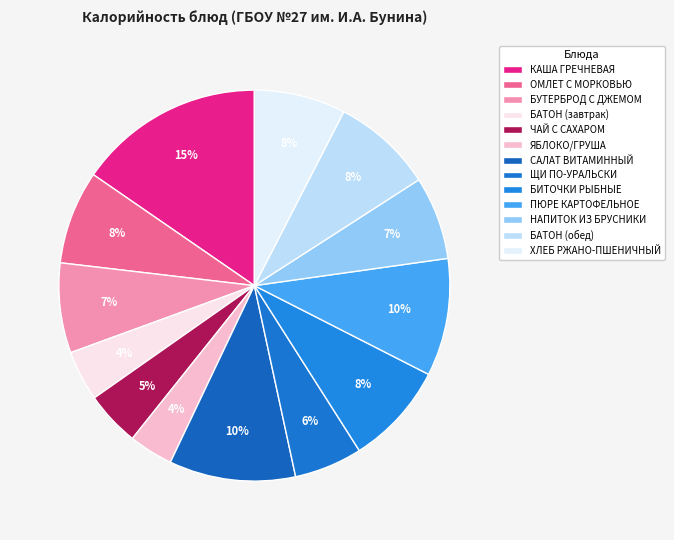

True or false: ЯБЛОКО/ГРУША accounts for 4% of the total.

True